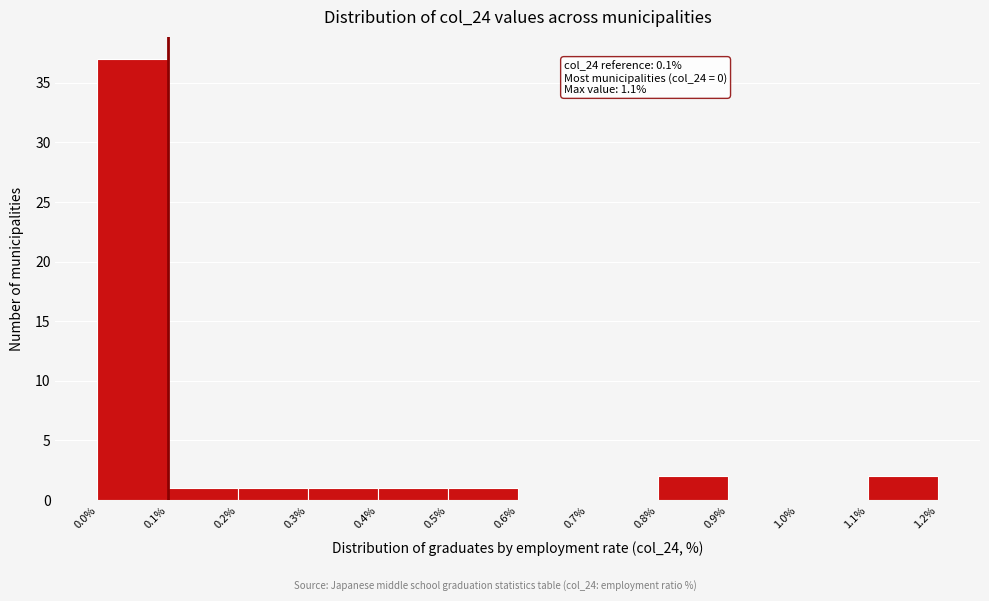

Over which range of the x-axis is the bar tallest?

0.0% to 0.1%